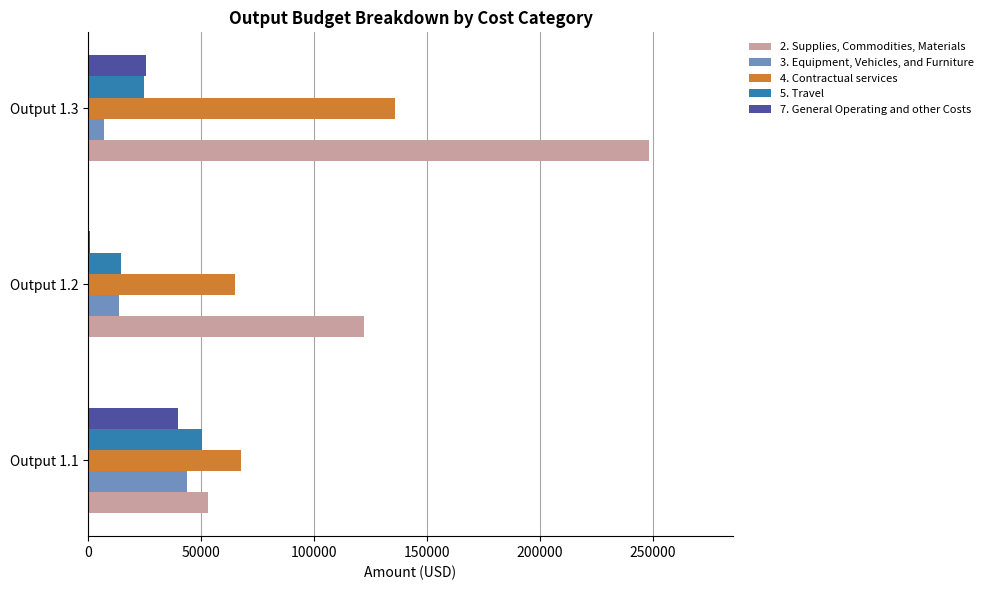

List the labels in order of 7. General Operating and other Costs value, largest first.

Output 1.1, Output 1.3, Output 1.2